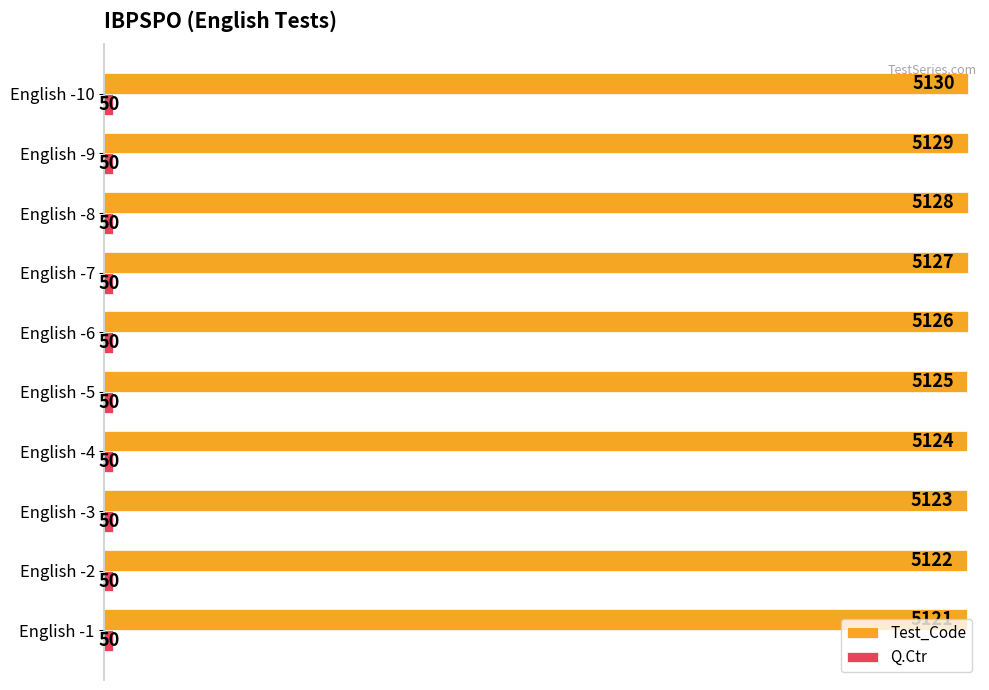

True or false: Test_Code has a value of 5125 at English -5.

True